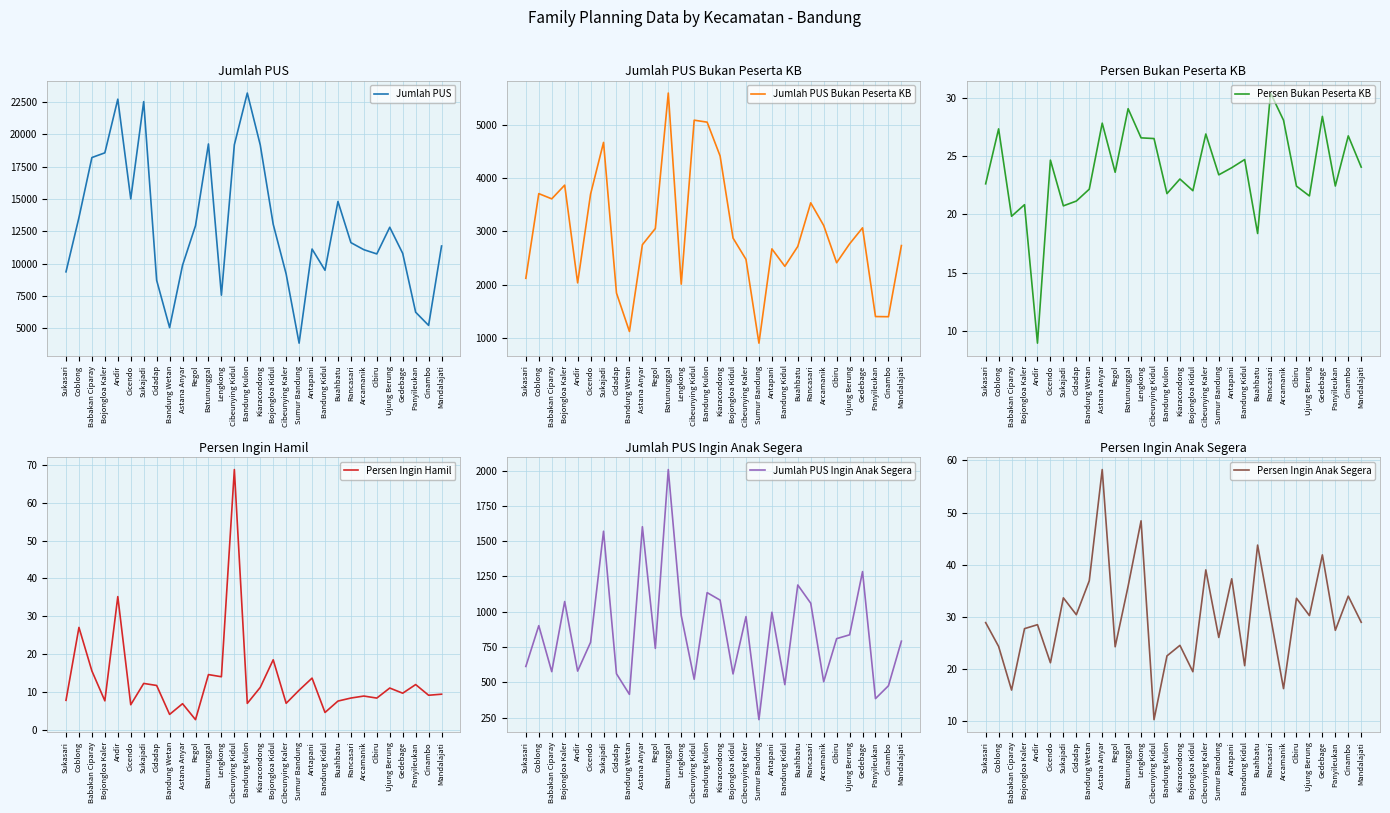

What is the label of the 13th point from the right?

Cibeunying Kaler